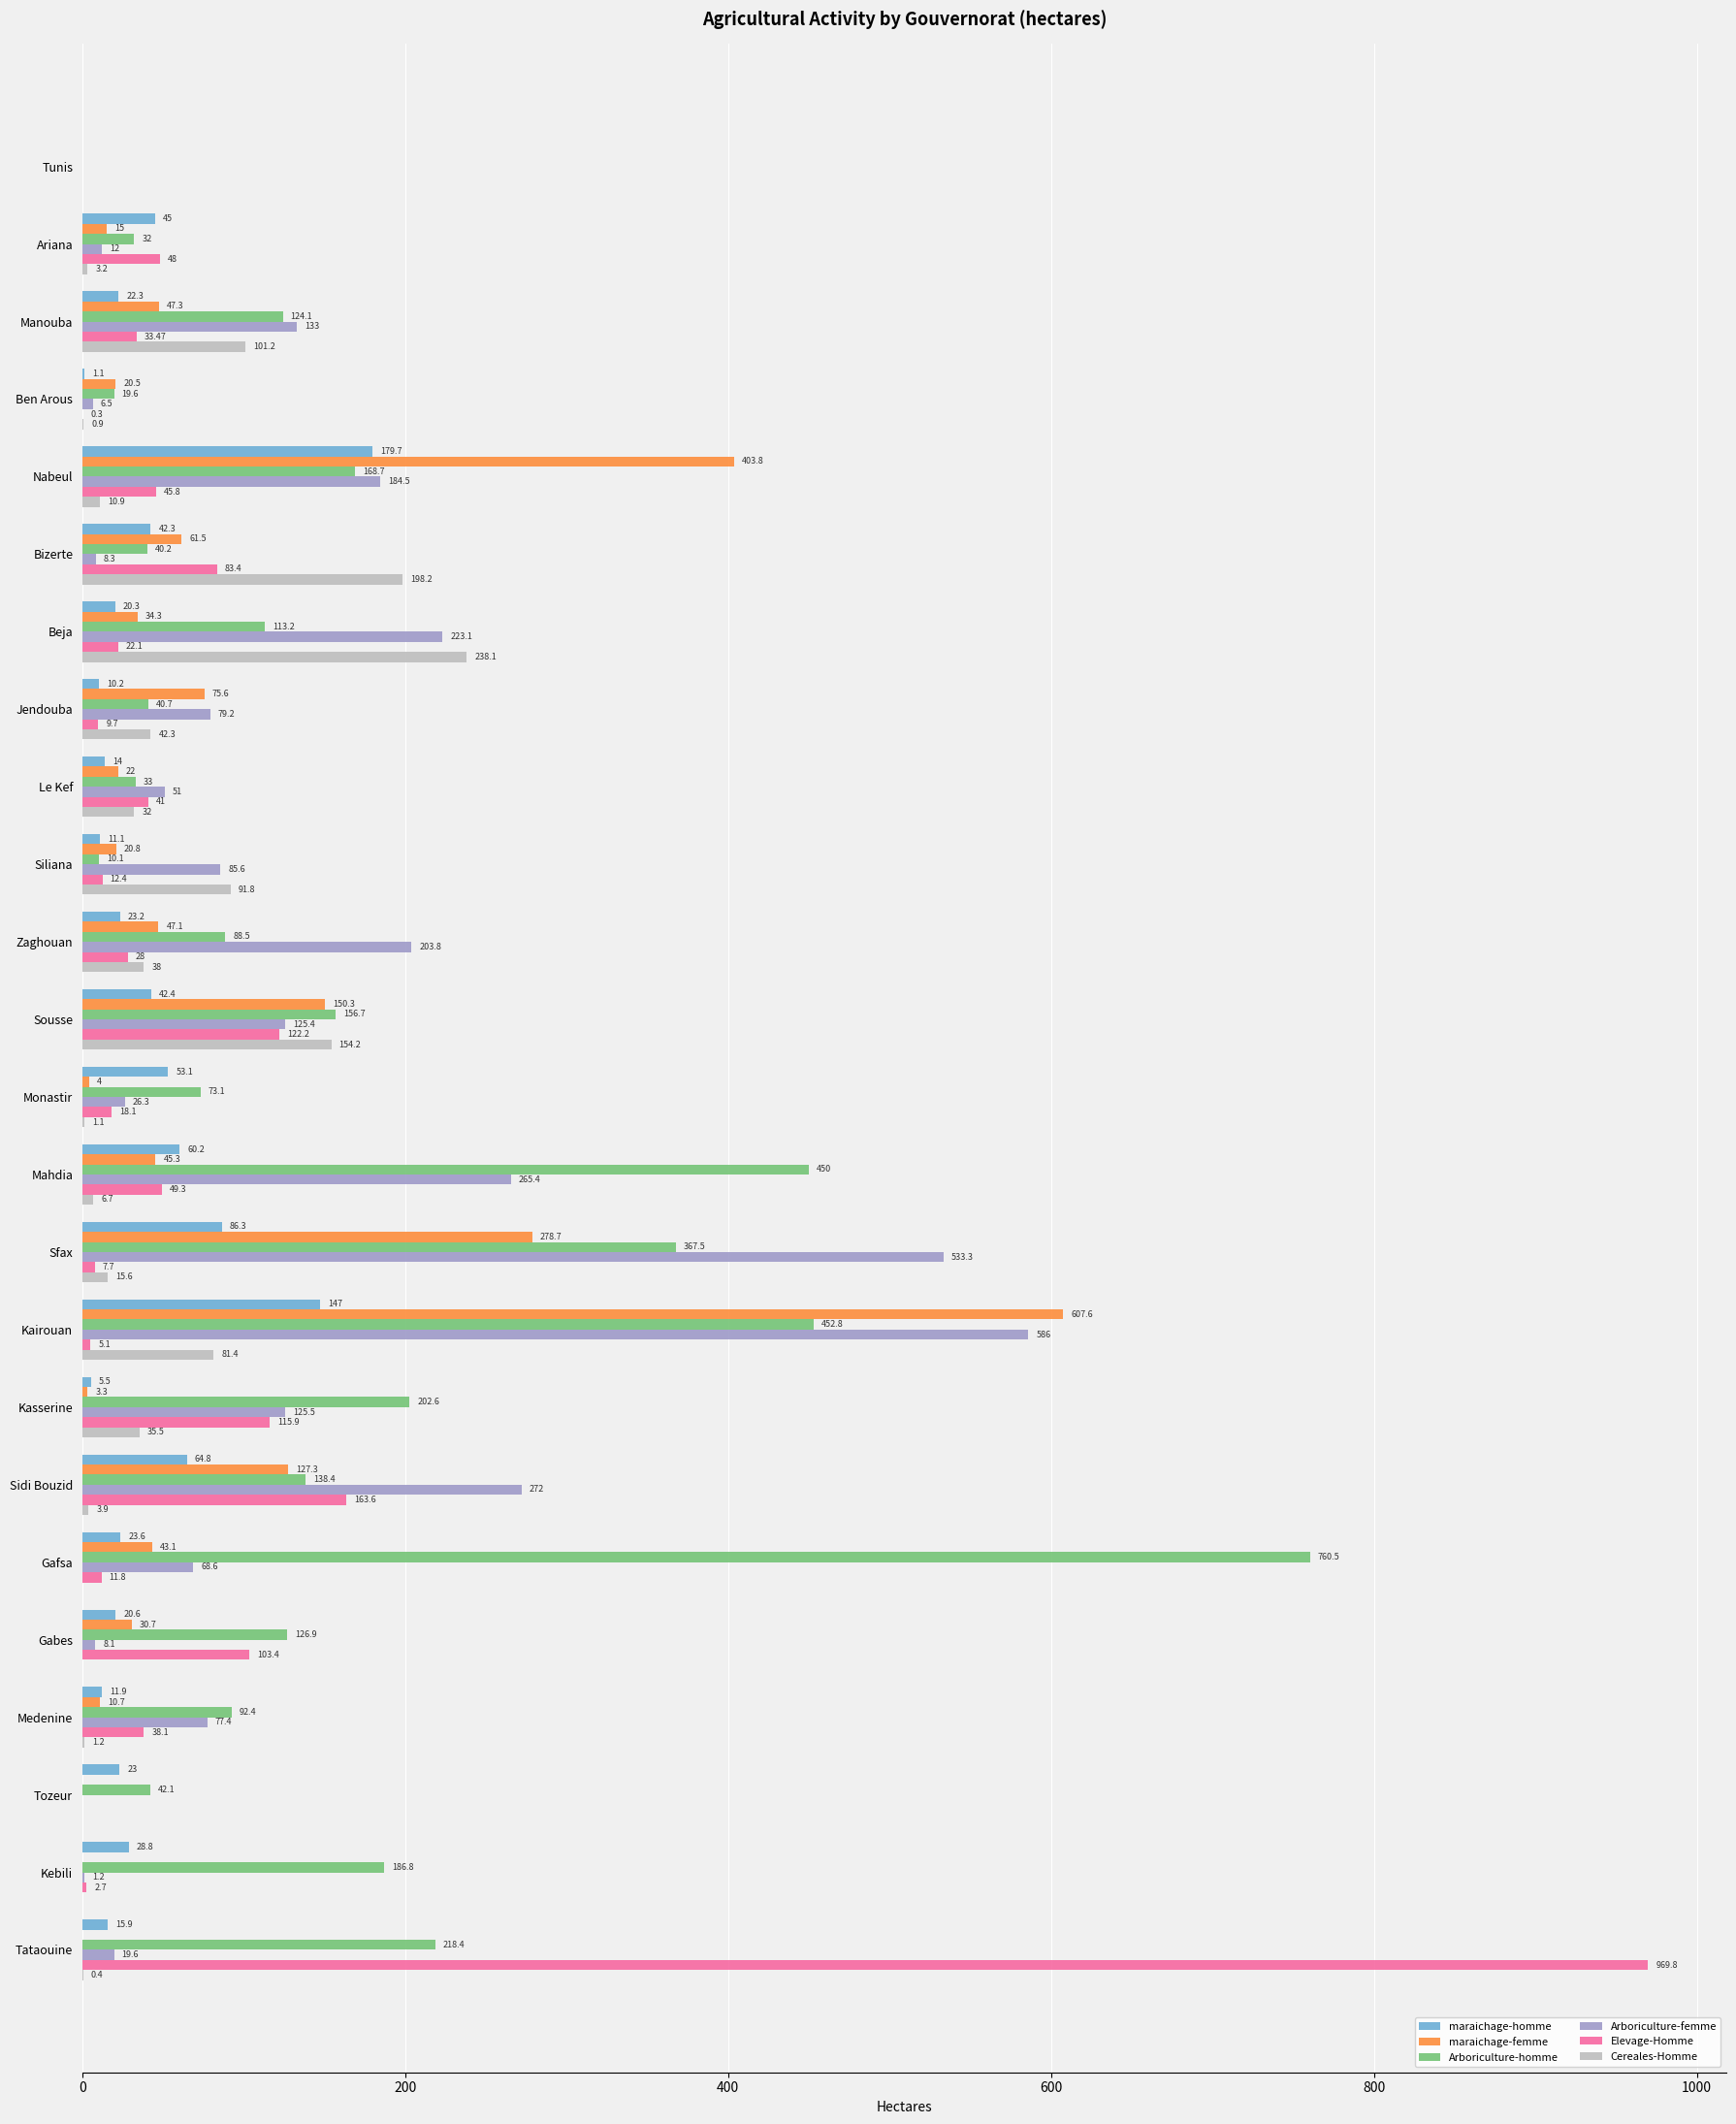

At which label is Cereales-Homme closest to 119?

Manouba